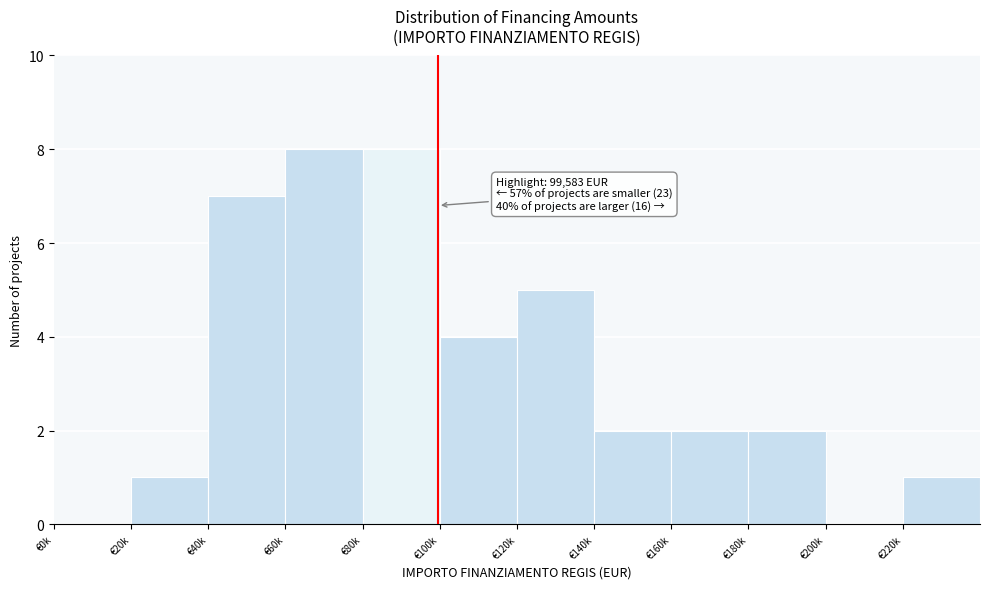

Reading right to left, extract all data points from this chart.

€220k=1	€200k=0	€180k=2	€160k=2	€140k=2	€120k=5	€100k=4	€80k=8	€60k=8	€40k=7	€20k=1	€0k=0